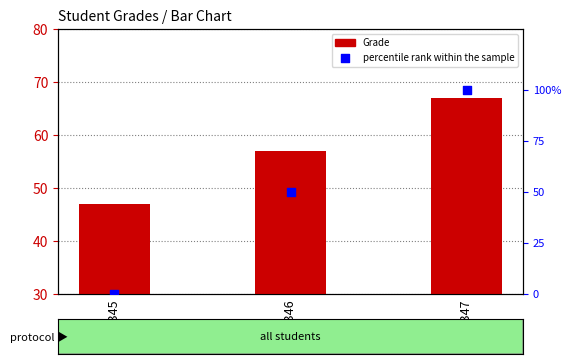

Is the value of Grade at A12346 greater than the value of percentile rank within the sample at A12346?

Yes